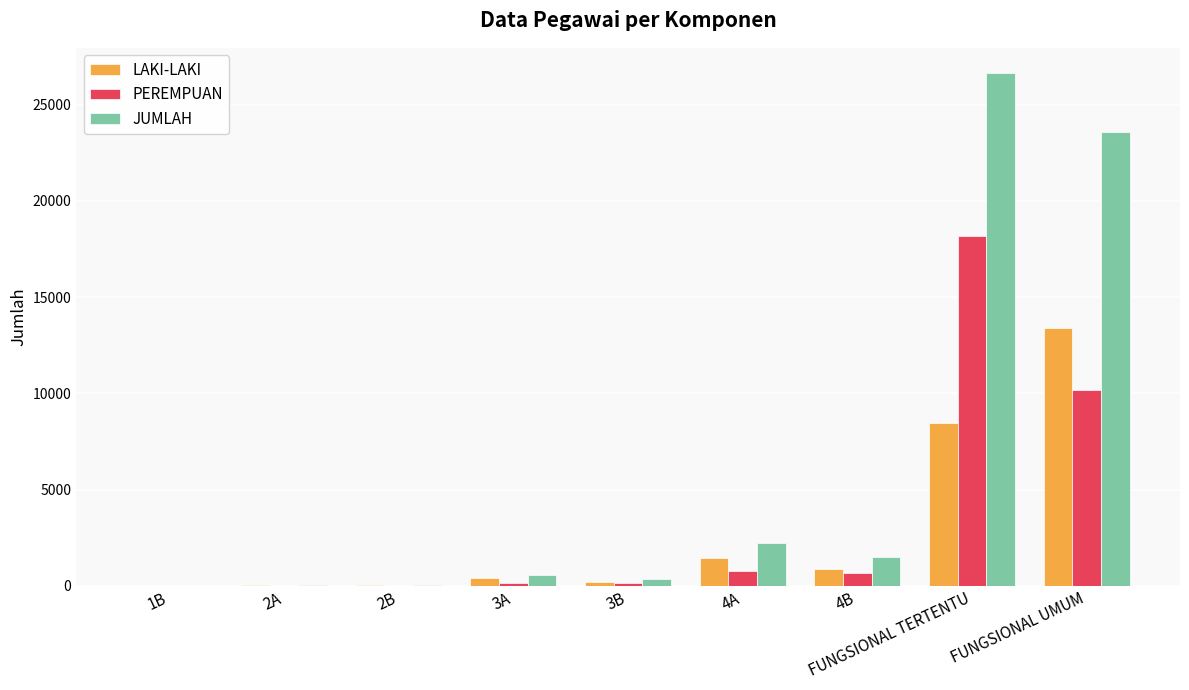

How many groups of bars are there?

9